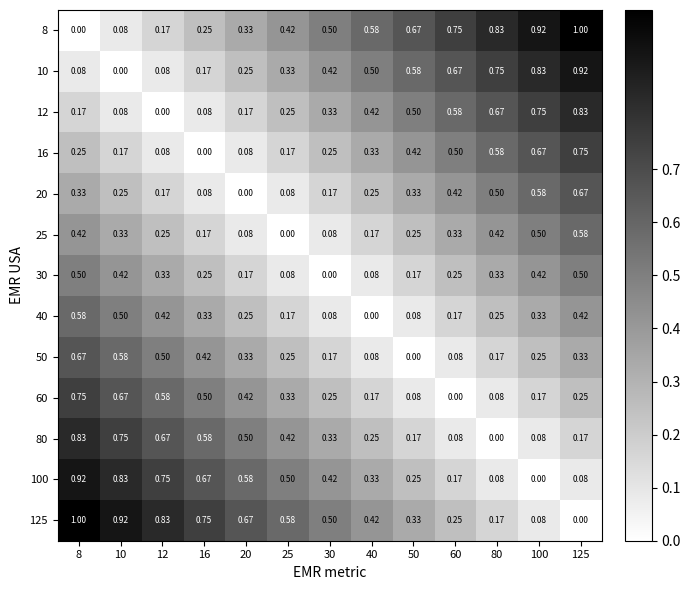

Count the number of data series in this chart.

13